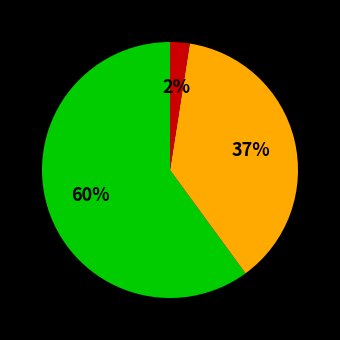

To the nearest percent, what is the average slice percentage?

33%